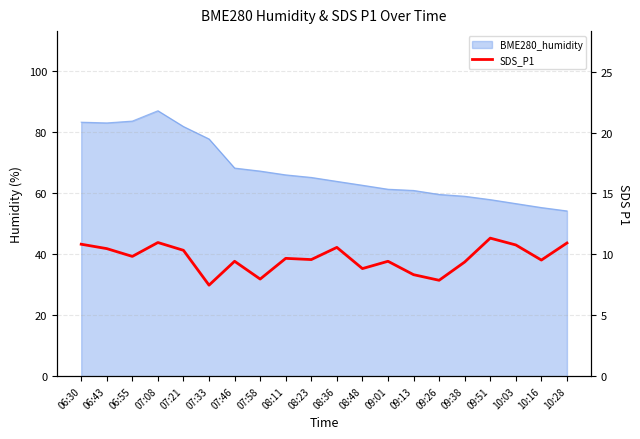

At which category does the data reach its first local valley?

06:55